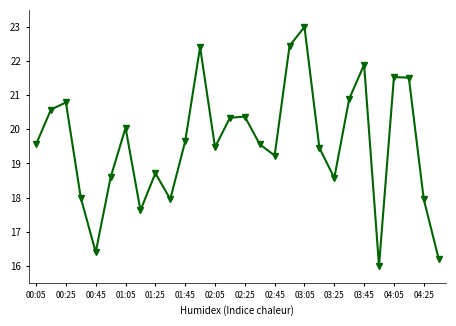

True or false: there are more than 0 points higher than both neighbors.

True